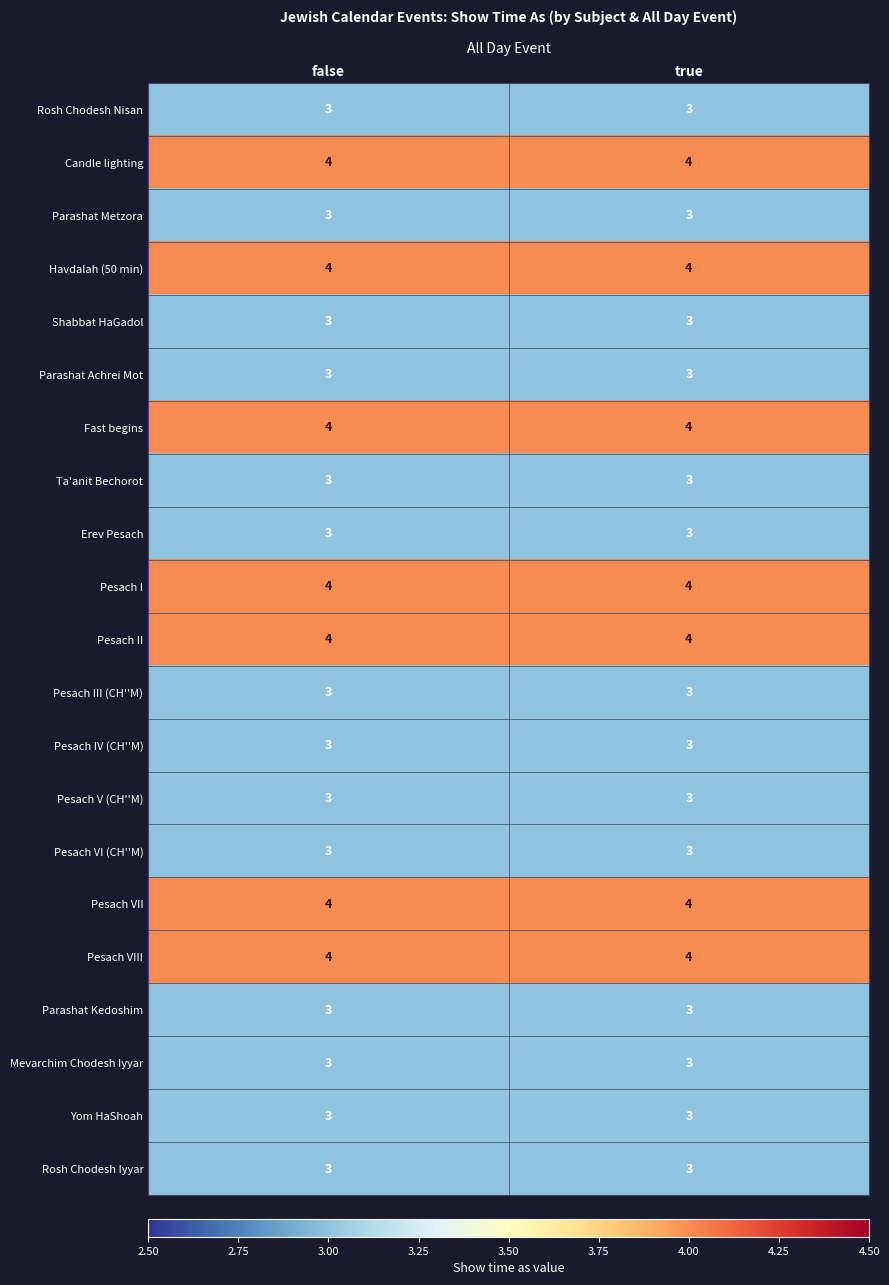

What is the average value of the Fast begins series?

4